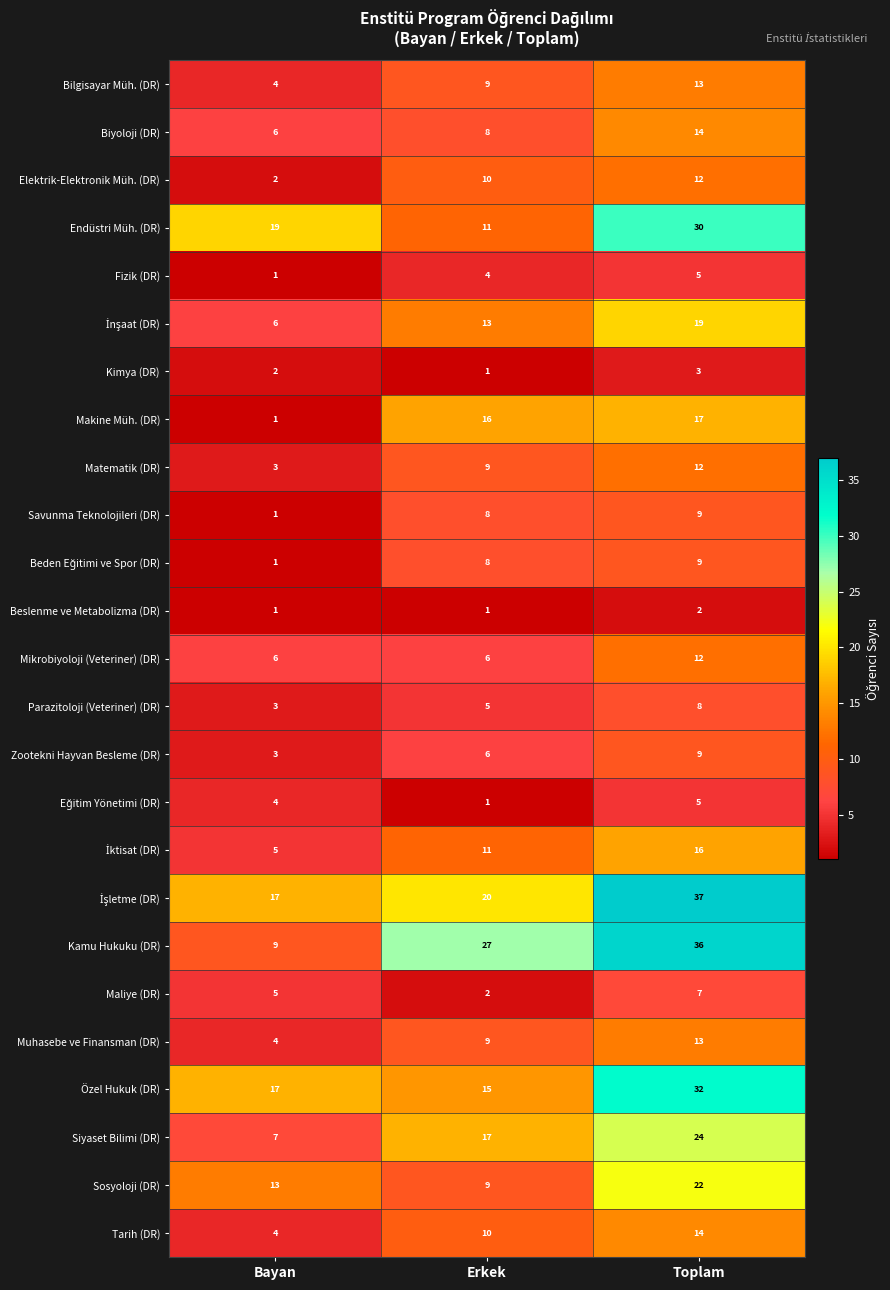

Where is Savunma Teknolojileri (DR) nearest to the value 5?

Erkek